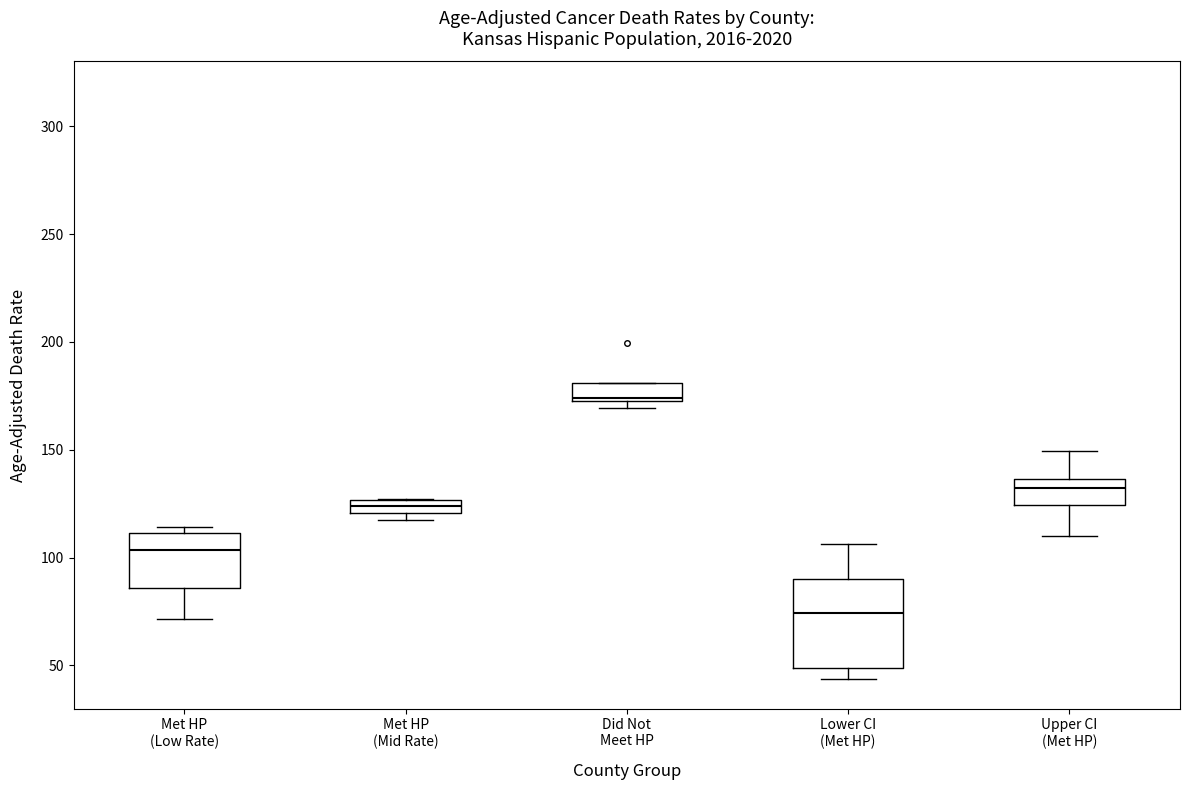

Where does the lower whisker of the box for Lower CI (Met HP) end on the y-axis? The values are not printed on the chart, so give them approximately, as read against the axis.

45